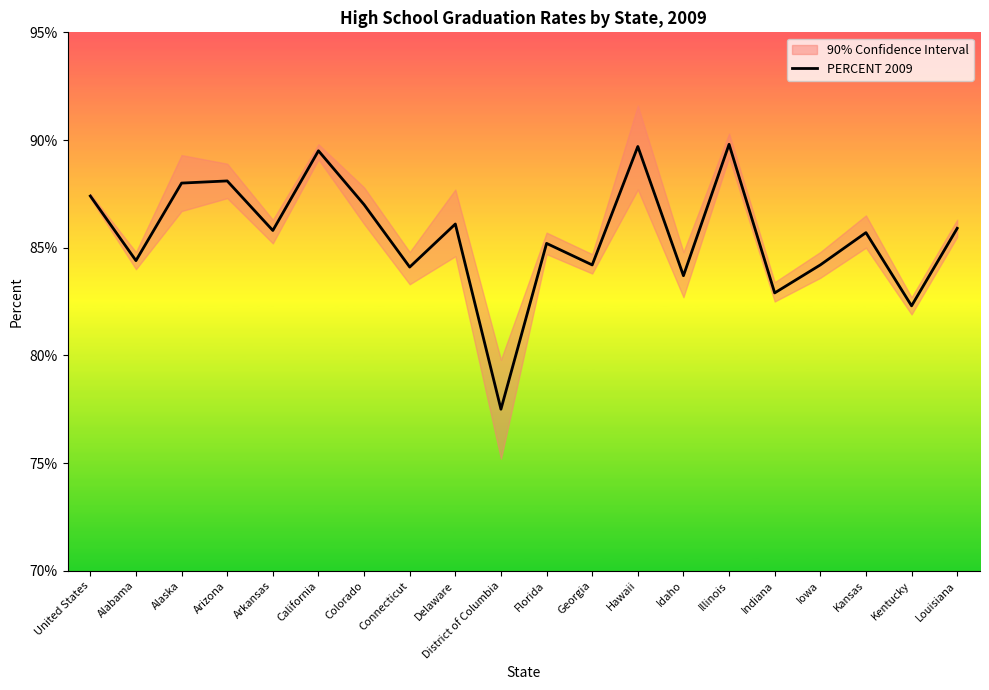

Where is the first local minimum?

Alabama